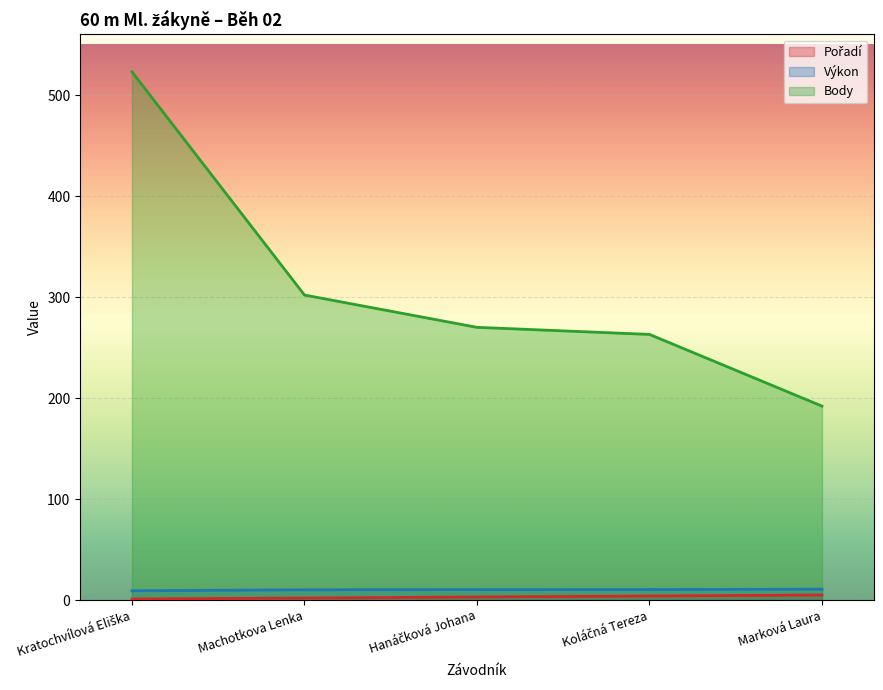

Which series has the widest spread of values?

Body